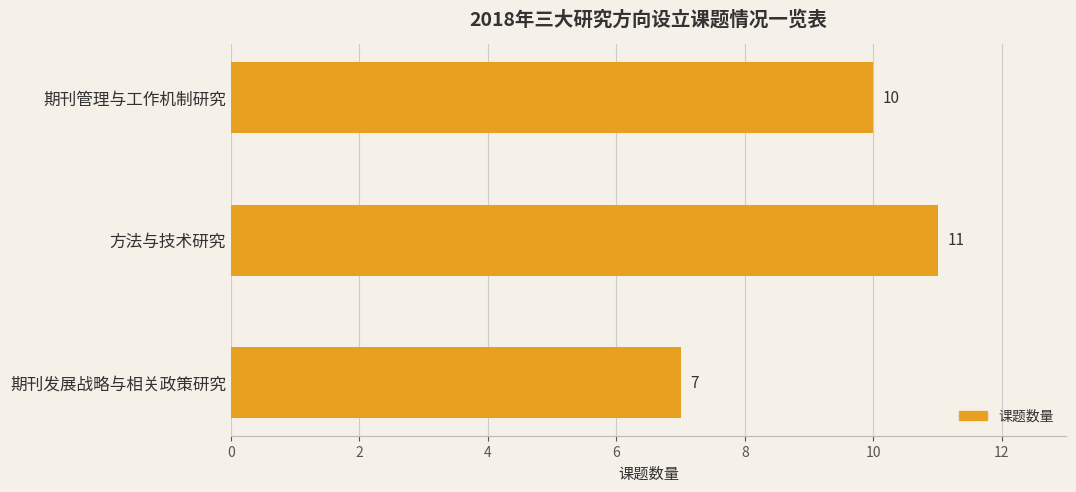

True or false: the data shows 5 at 期刊管理与工作机制研究.

False